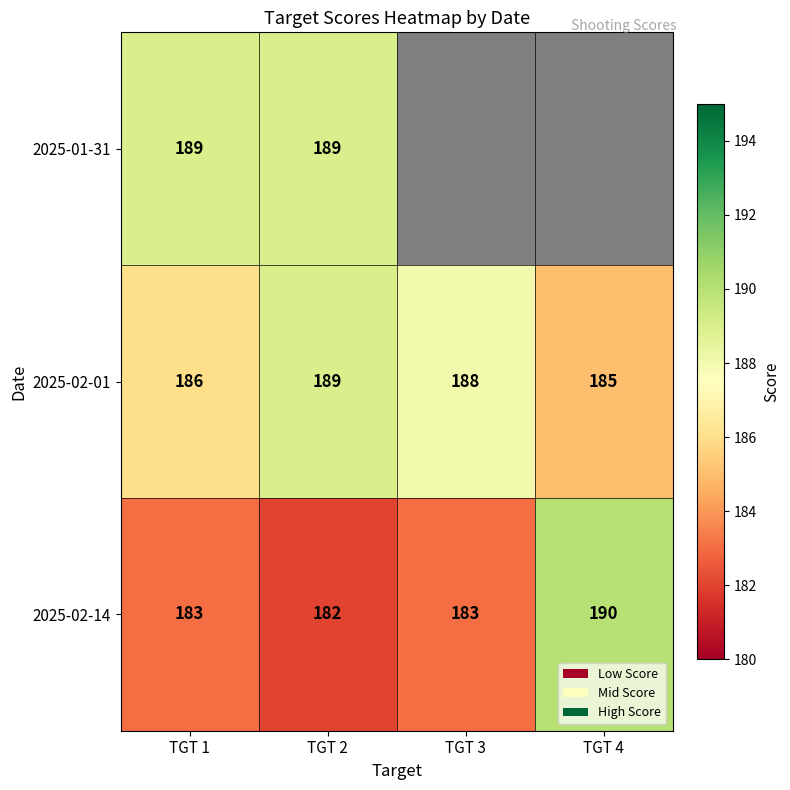

What value does the 2025-02-14 series have at TGT 2?

182